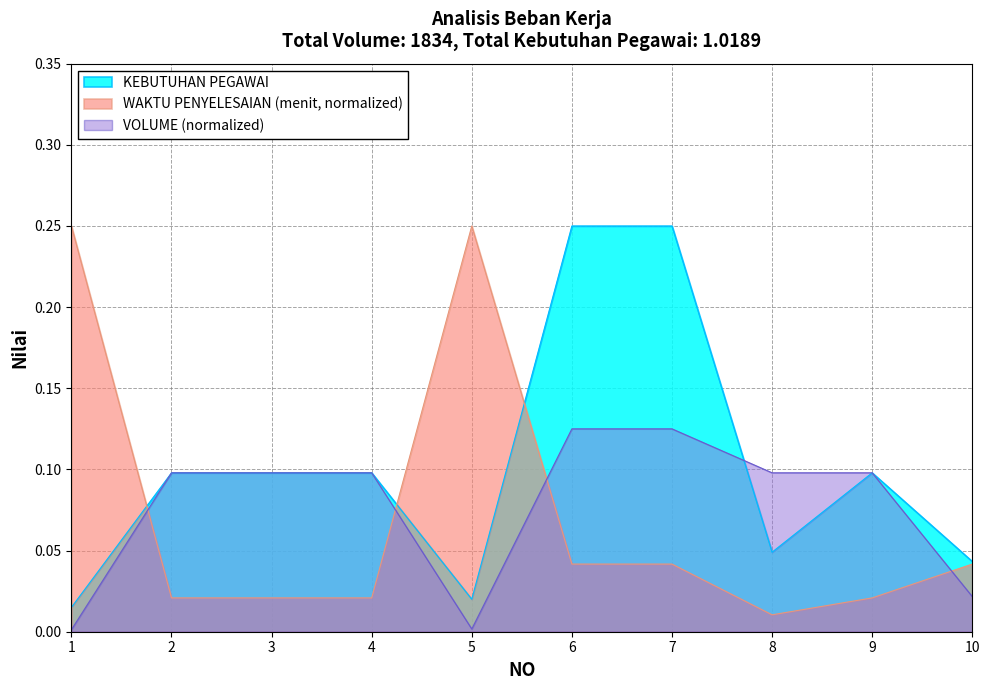

What is the sum of all WAKTU PENYELESAIAN (menit) values?

0.7